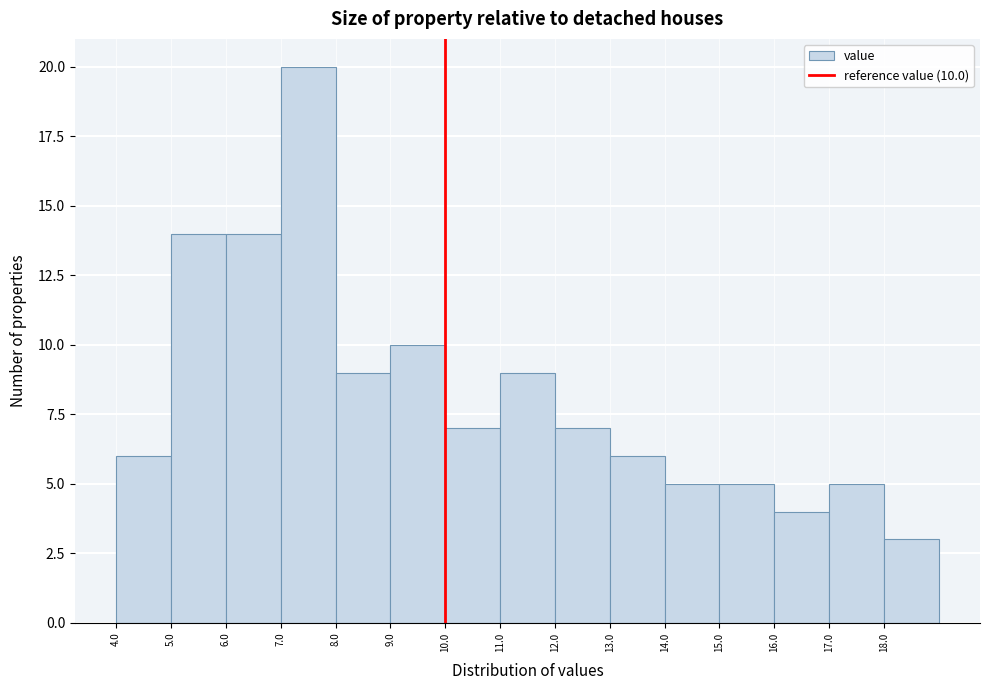

Which range on the x-axis has the tallest bar?

7 to 8